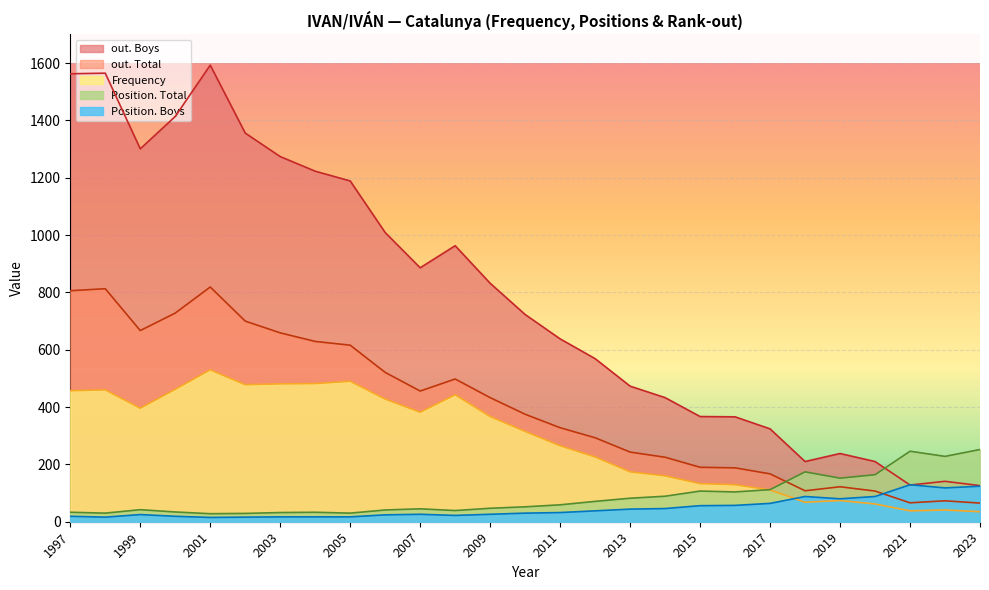

What is the sum of the Position. Total values at 2015 and 2005?

137